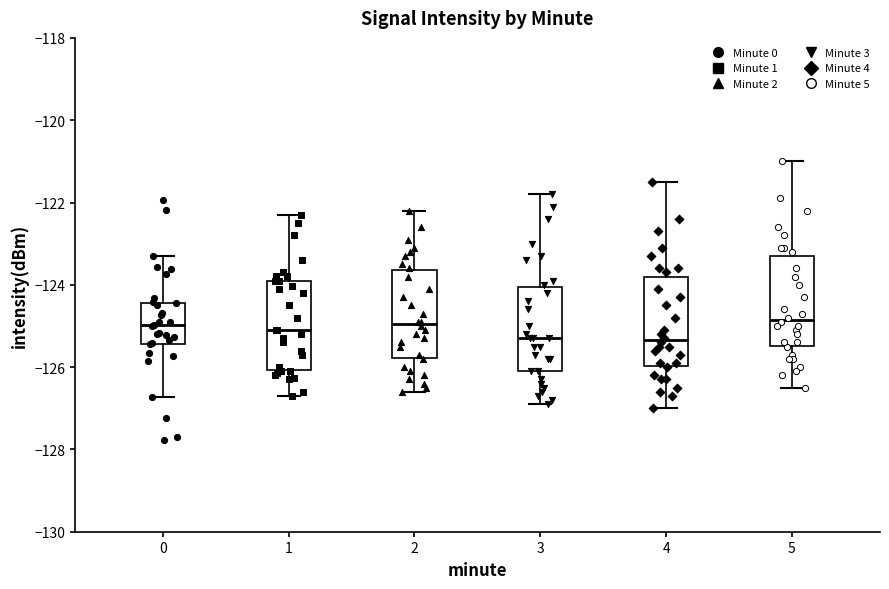

Reading left to right, read every box against the y-axis: the position of its median line, the range the box covers, and the ends of its whiskers. The values are not printed on the chart, so give them approximately, as read against the axis.

0: median -125.0, box -125.4 to -124.4, whiskers -126.8 to -123.2
1: median -125.0, box -126.0 to -123.8, whiskers -126.6 to -122.2
2: median -125.0, box -125.8 to -123.6, whiskers -126.6 to -122.2
3: median -125.2, box -126.0 to -124.0, whiskers -126.8 to -121.8
4: median -125.4, box -126.0 to -123.8, whiskers -127.0 to -121.4
5: median -124.8, box -125.4 to -123.2, whiskers -126.4 to -121.0